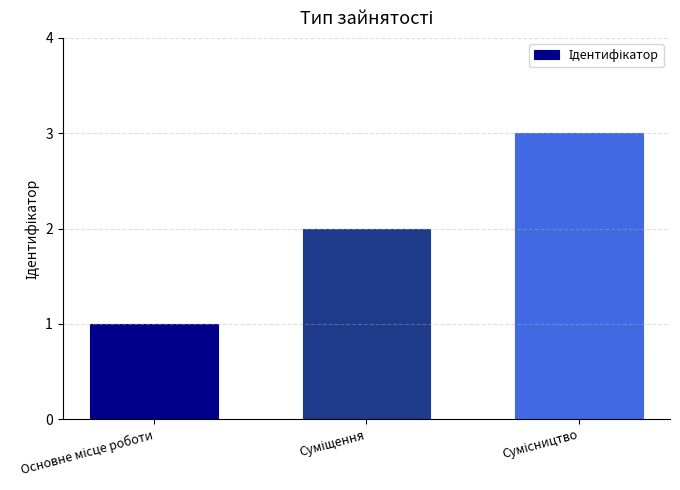

What is the maximum value shown in the chart?

3